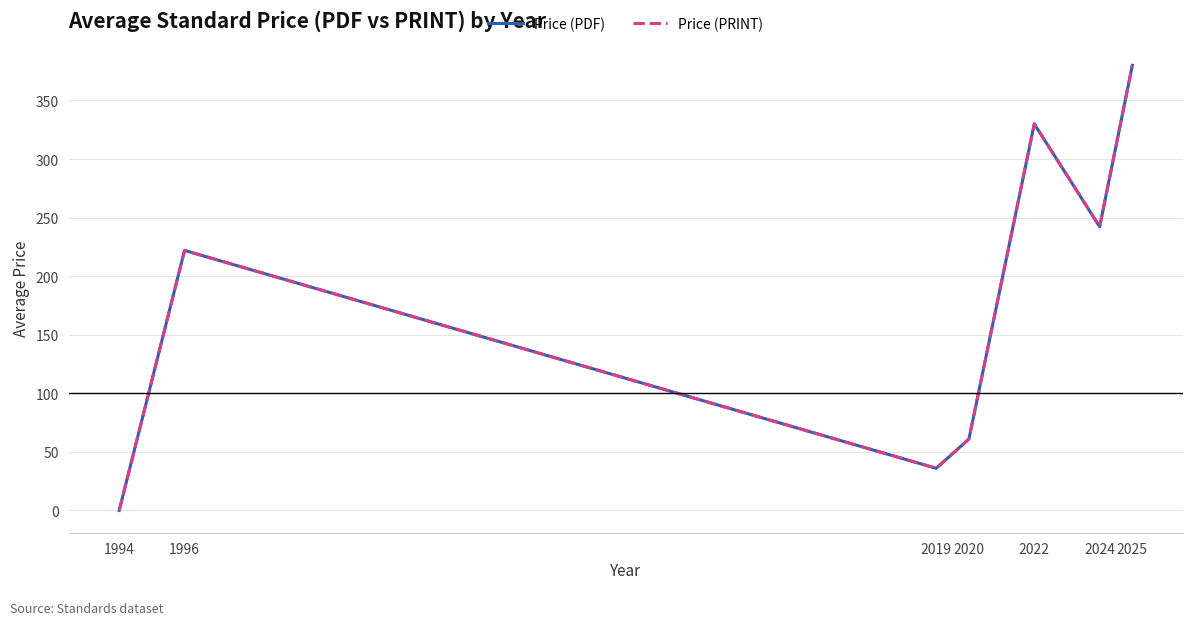

Does the chart display data point markers on the line(s)?

No